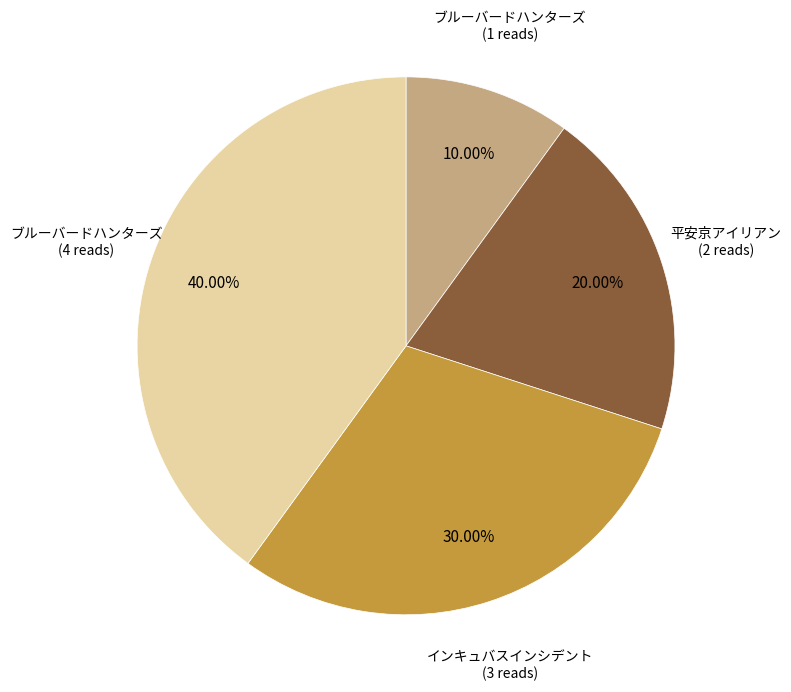

To the nearest percent, what is the difference between the largest and smallest slice percentages?

30%